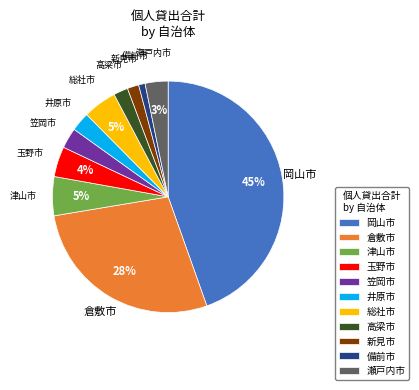

Is it true that 岡山市 is 57% of the pie?

False